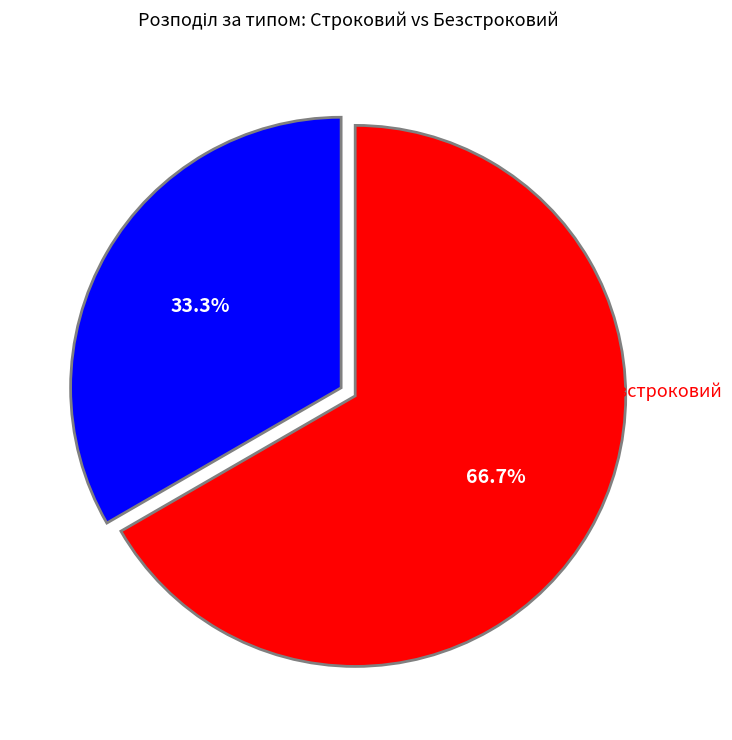

True or false: Безстроковий accounts for 56% of the total.

False